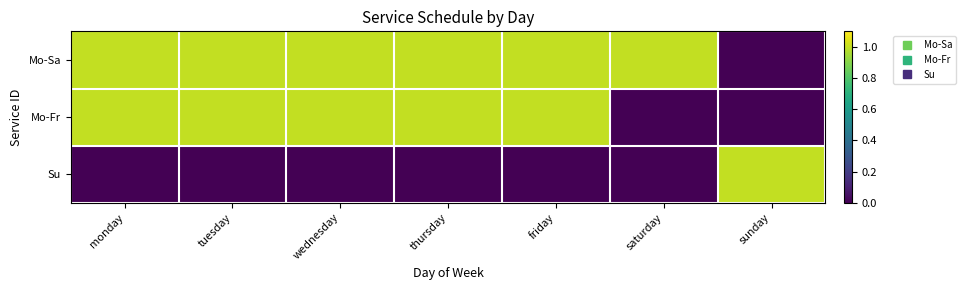

Reading right to left, extract all data points from this chart.

Mo-Sa: sunday=0	saturday=1	friday=1	thursday=1	wednesday=1	tuesday=1	monday=1
Mo-Fr: sunday=0	saturday=0	friday=1	thursday=1	wednesday=1	tuesday=1	monday=1
Su: sunday=1	saturday=0	friday=0	thursday=0	wednesday=0	tuesday=0	monday=0